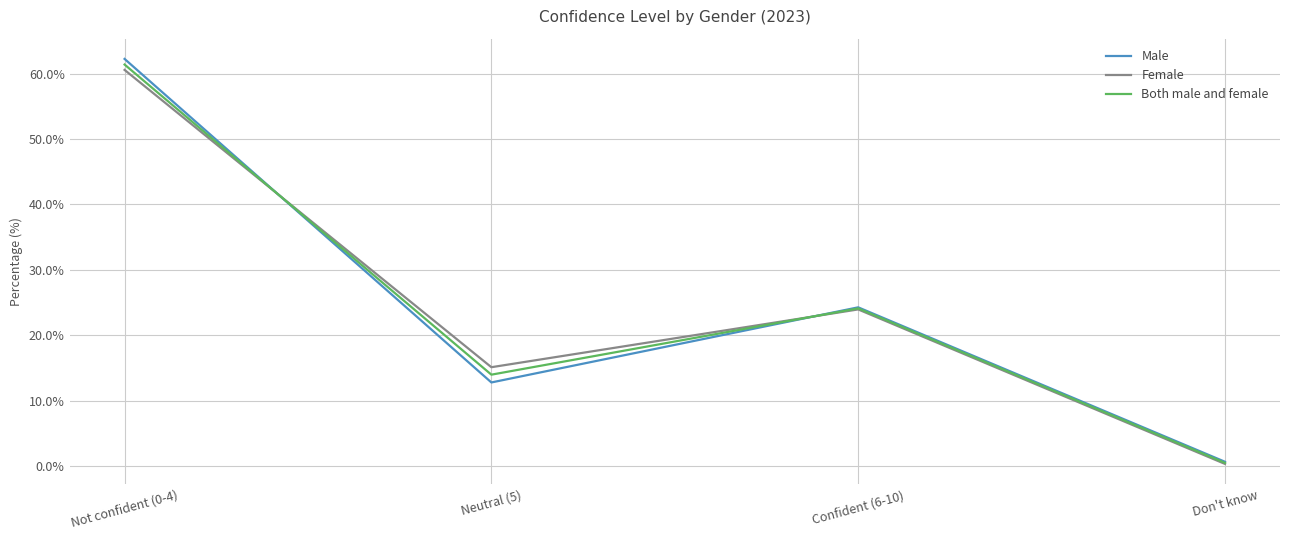

Does the chart display data point markers on the line(s)?

No